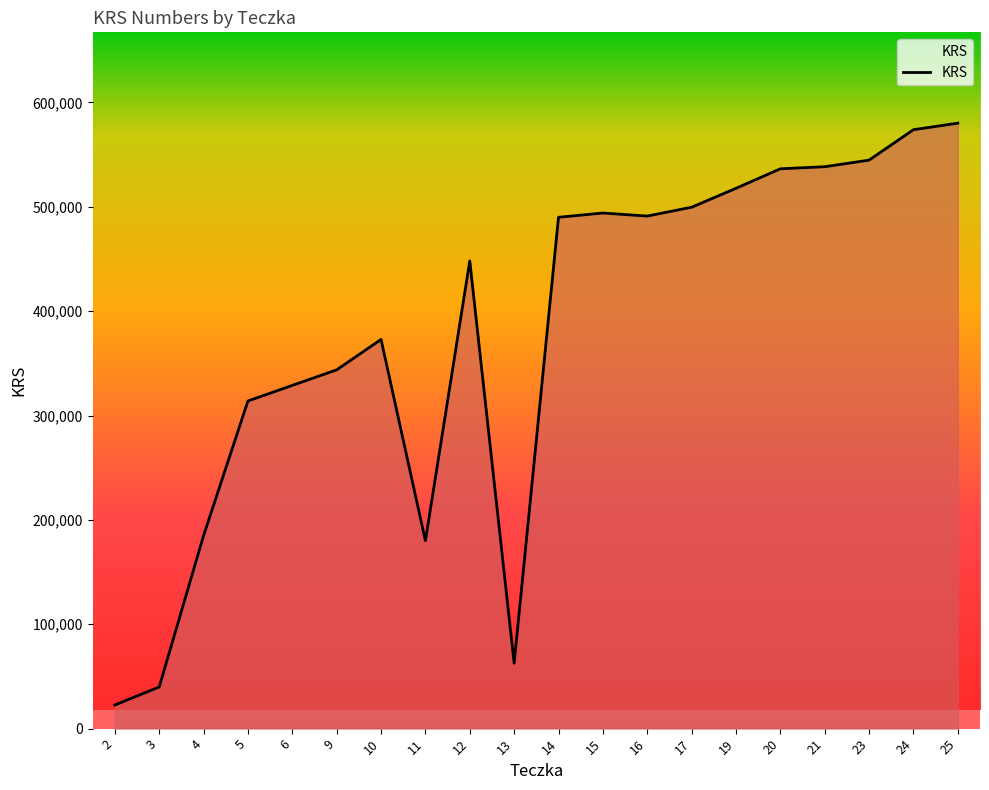

What is the change in value from 15 to 25?

+86115